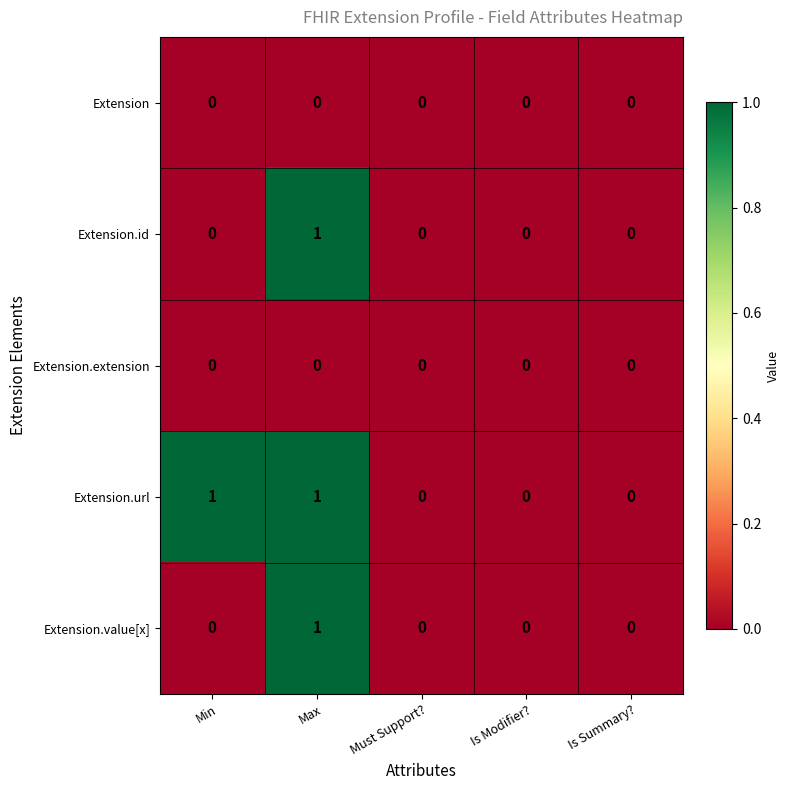

The value of Extension.value[x] at Max is 1. True or false?

True